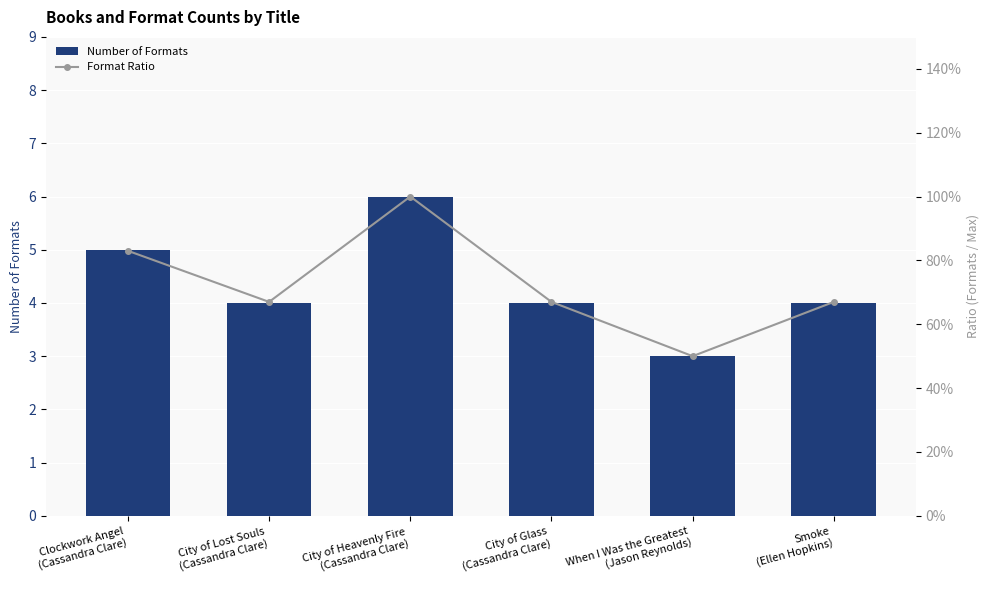

Which series has the largest total across all categories?

Number of Formats